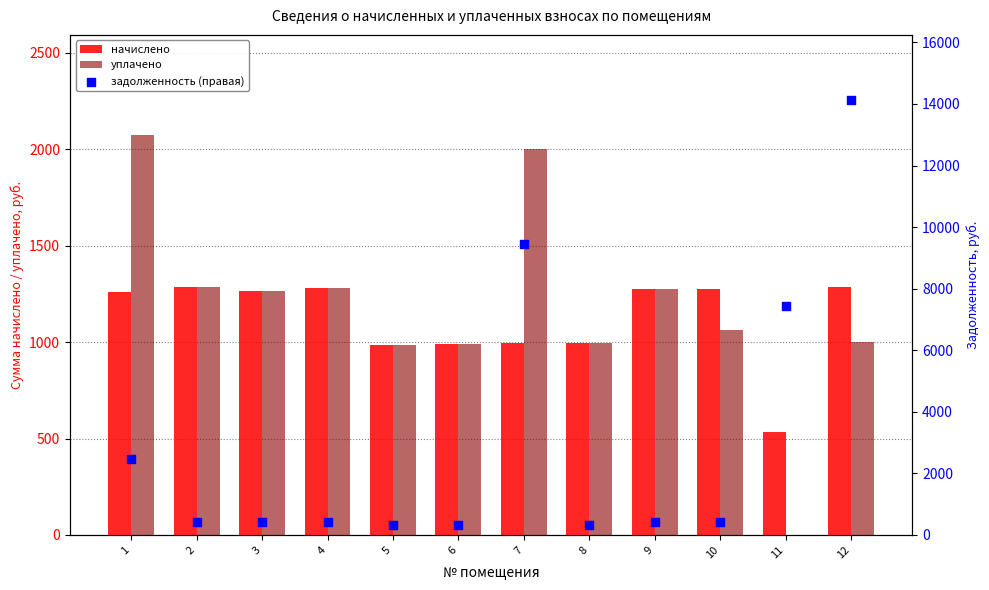

Is the value of начислено at 4 greater than the value of уплачено at 8?

Yes